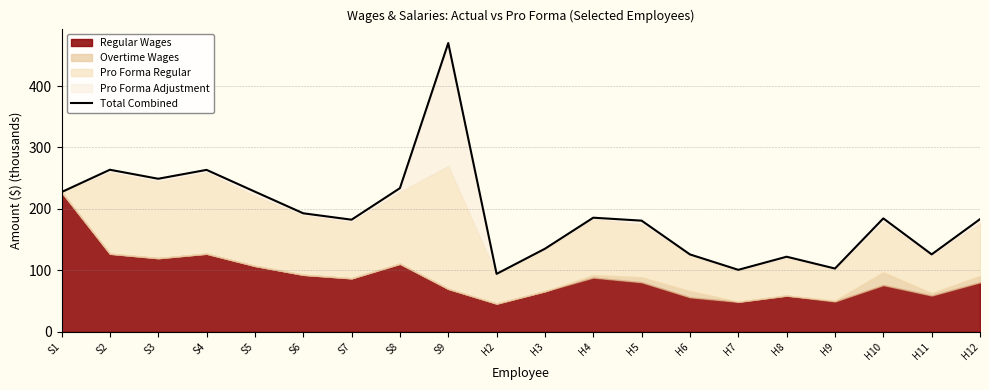

What is the minimum value shown in the chart?

94.3